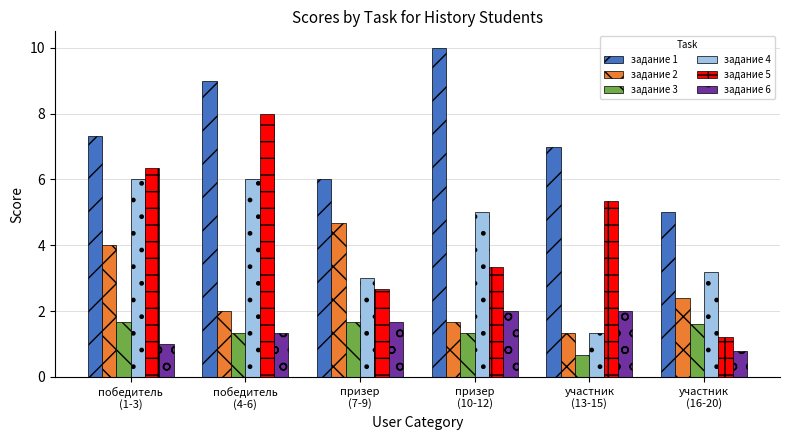

Between победитель
(1-3) and призер
(7-9), which series saw the biggest shift?

задание 5